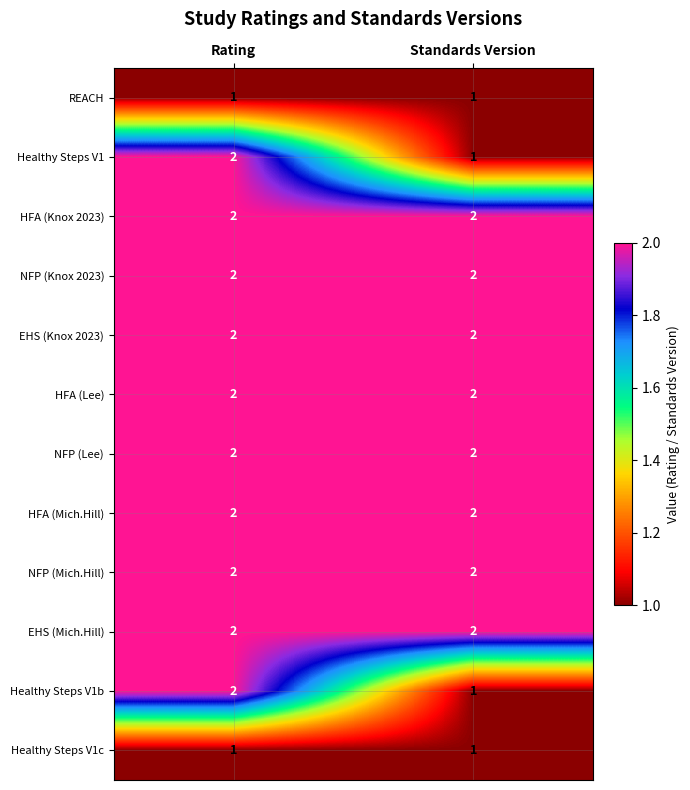

What is the total value across all series at Rating?

22